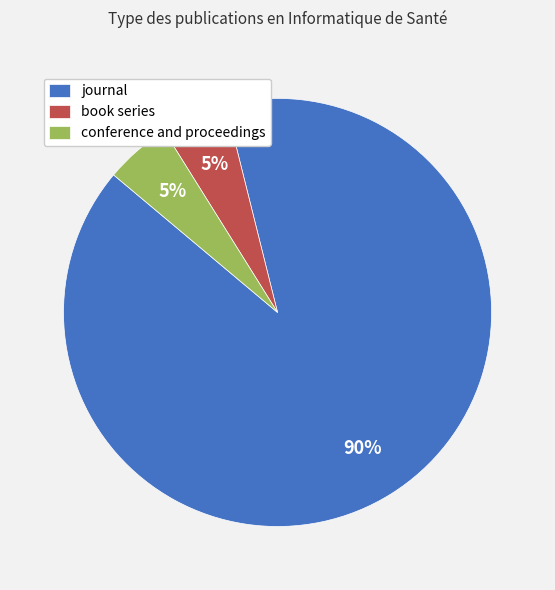

Do book series and journal together represent more than half of the pie?

Yes